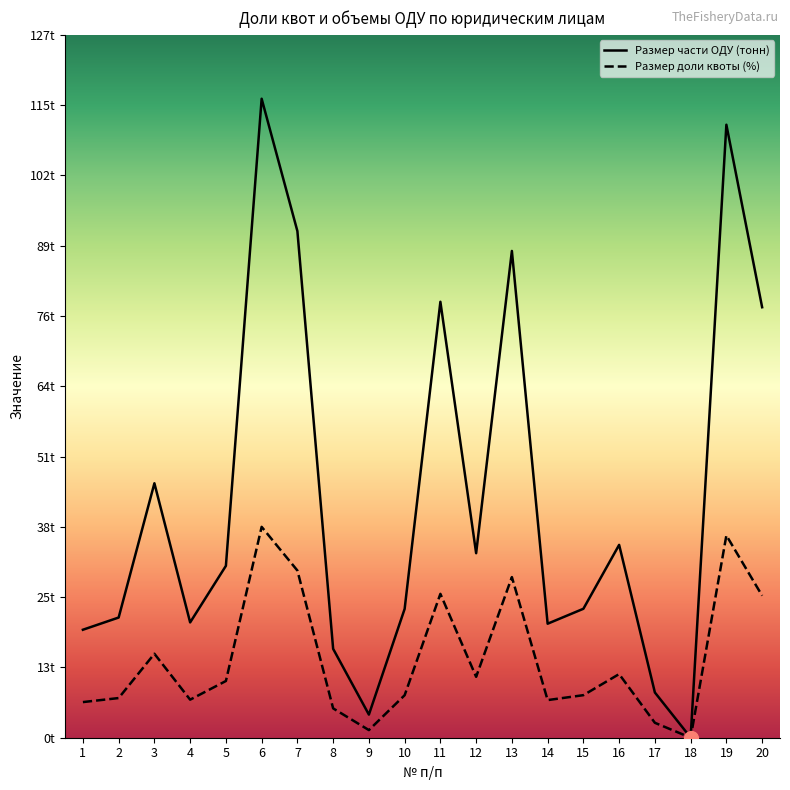

At which label does Размер доли квоты (%) reach its minimum?

18